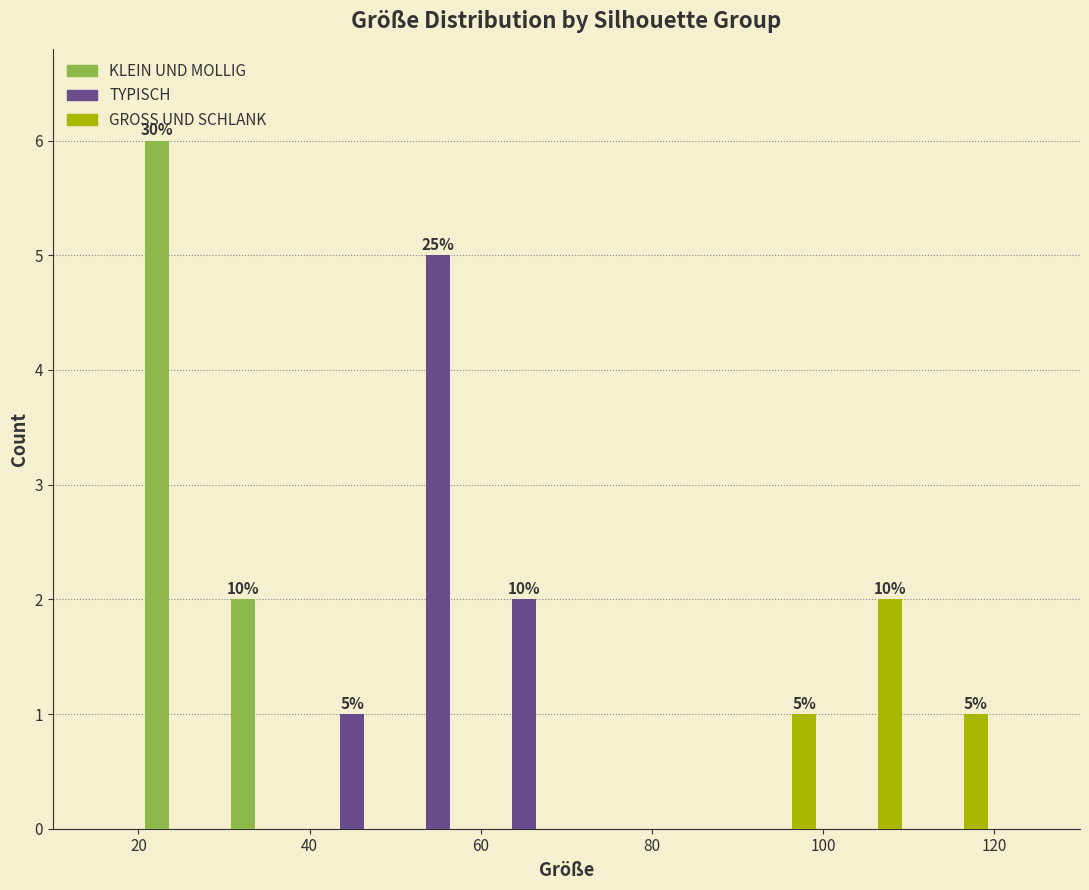

In the GROSS UND SCHLANK series, which range on the x-axis has the tallest bar?

100 to 110